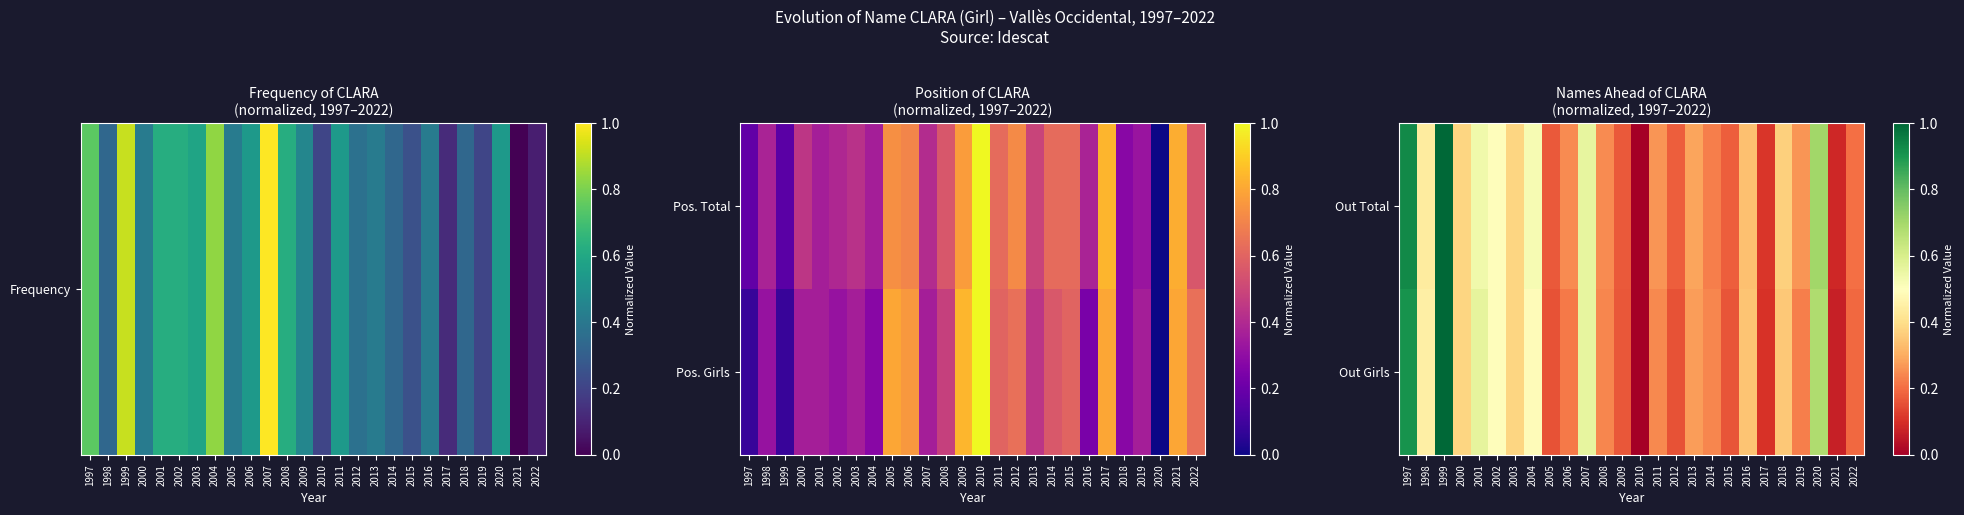

Is it true that Out Total equals 0.4 at 1998?

True